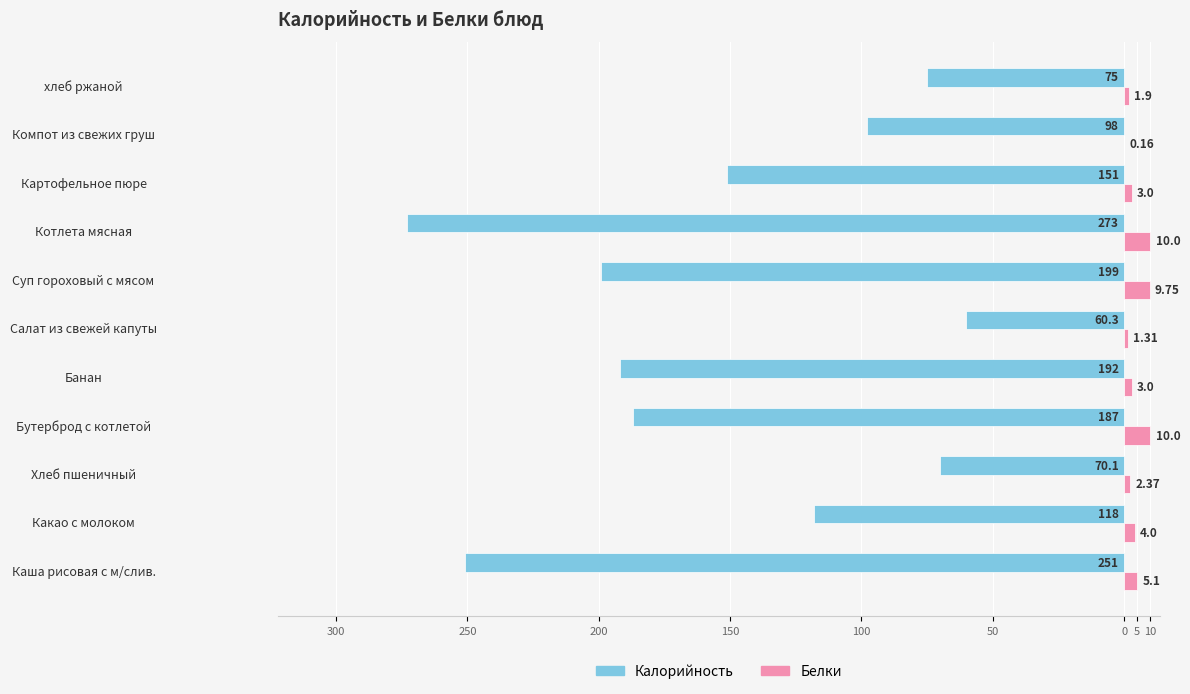

What are all the series names shown in the legend?

Калорийность, Белки